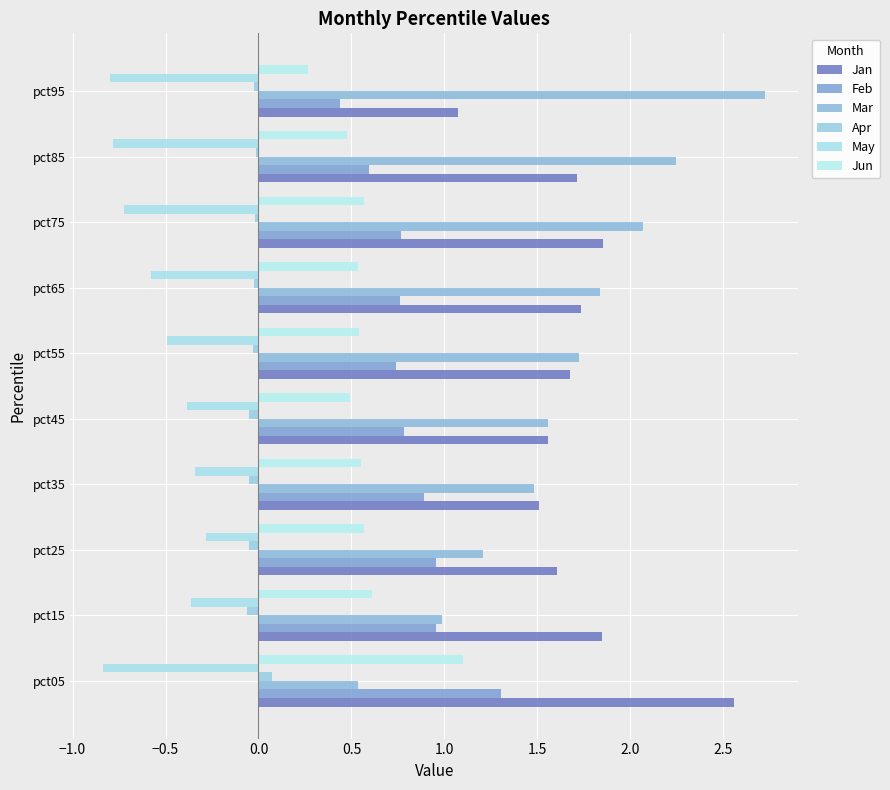

Rank the categories by Mar value from highest to lowest.

pct95, pct85, pct75, pct65, pct55, pct45, pct35, pct25, pct15, pct05